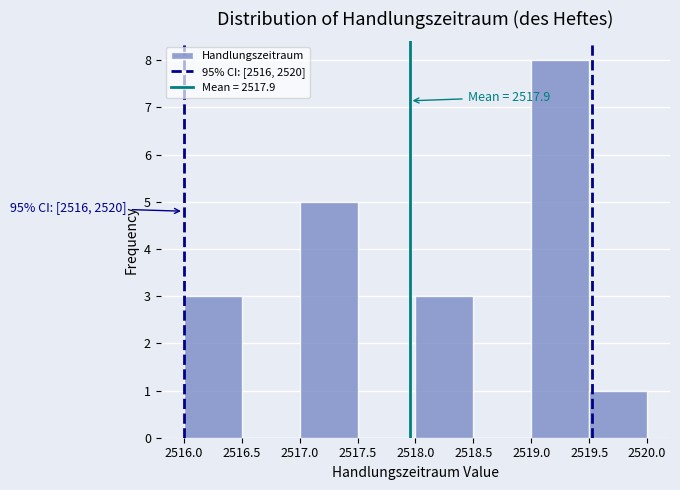

Over which range of the x-axis is the bar tallest?

2519.0 to 2519.5